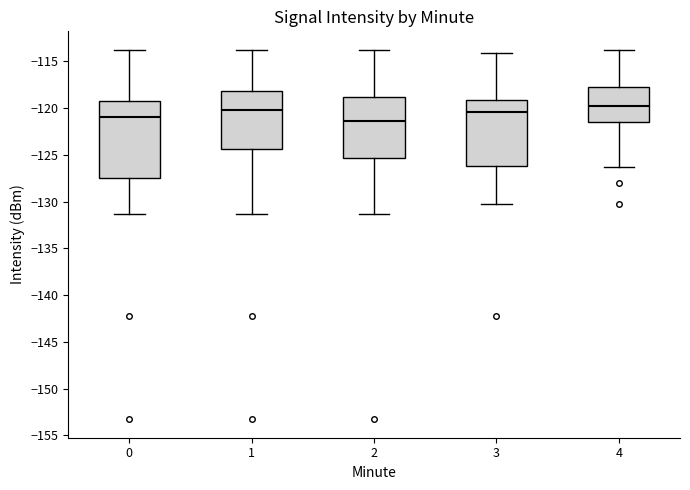

Which box is the tallest, from its lower edge to its upper edge?

0